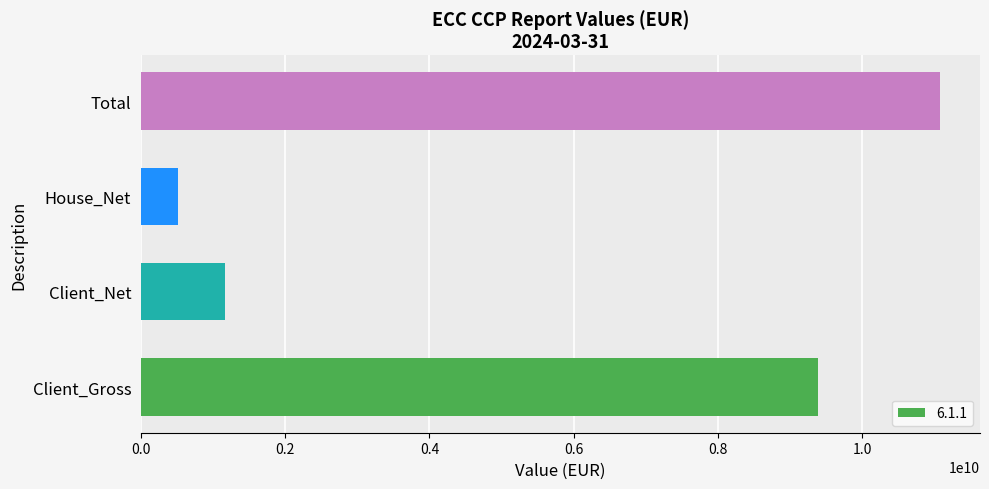

What is the minimum value shown in the chart?

520016705.2